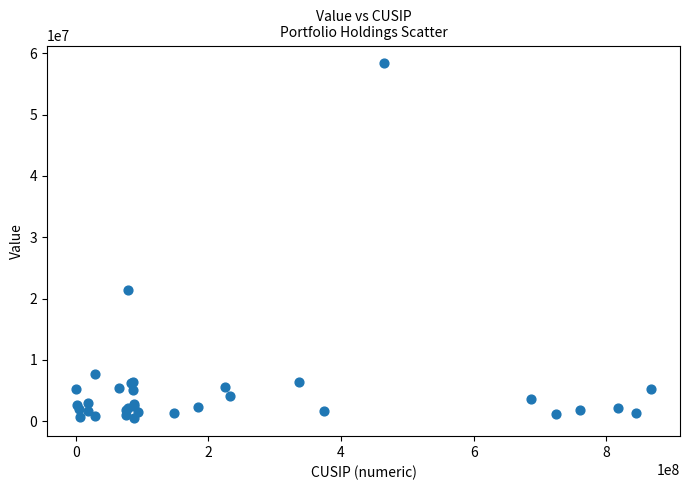

What Y value in the scatter plot is closest to 29407000?

21403000